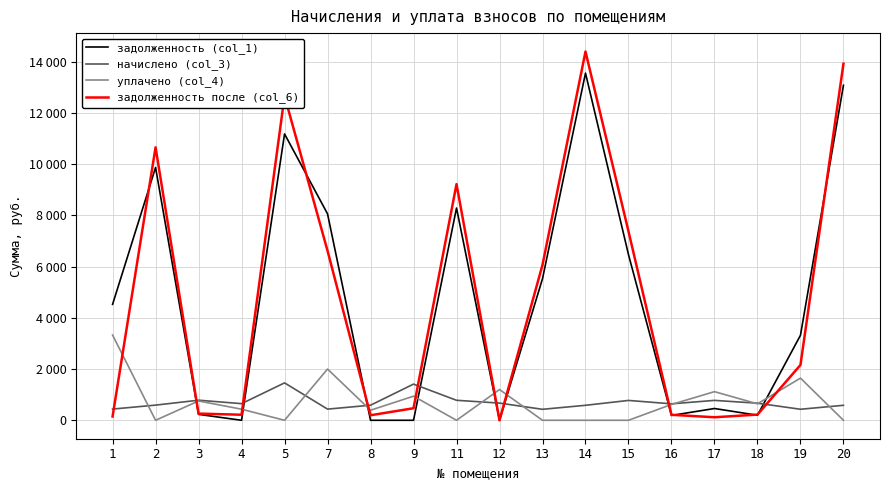

Which series has the largest total across all categories?

задолженность (col_1)